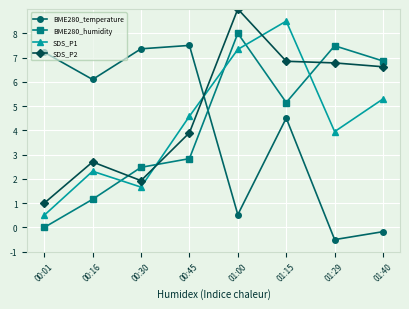

Reading left to right, what are all the values shown in this chart?

BME280_temperature: 7.2	6.1	7.4	7.5	0.5	4.5	-0.5	-0.2
BME280_humidity: 0.0	1.2	2.5	2.8	8.0	5.1	7.5	6.9
SDS_P1: 0.5	2.3	1.7	4.6	7.3	8.5	3.9	5.3
SDS_P2: 1.0	2.7	1.9	3.9	9.0	6.8	6.8	6.6